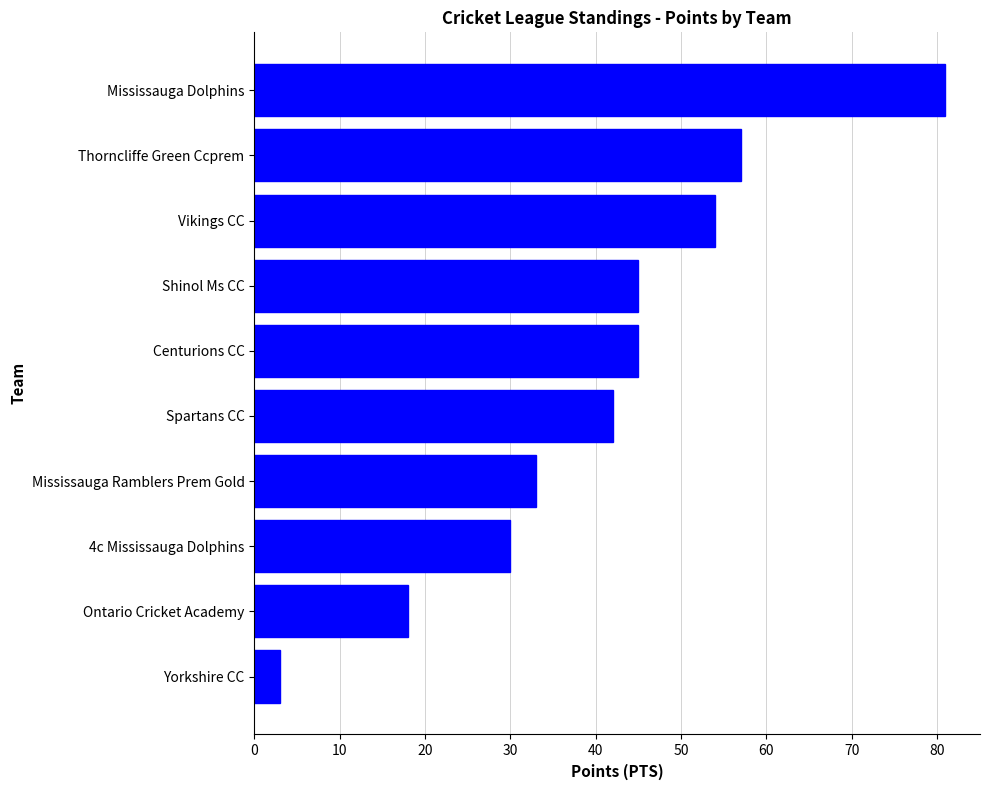

What is the average value?

41